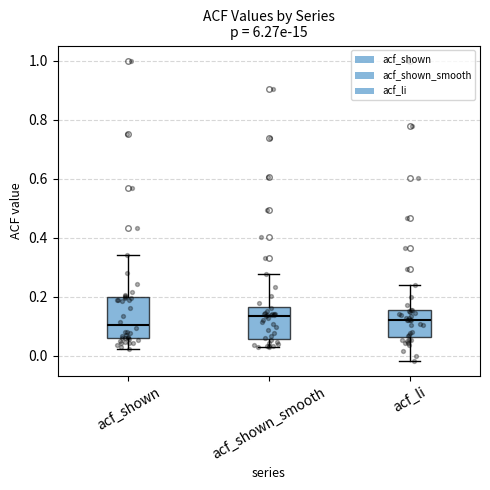

Comparing the boxes themselves (not the whiskers), which one is the tallest?

acf_shown